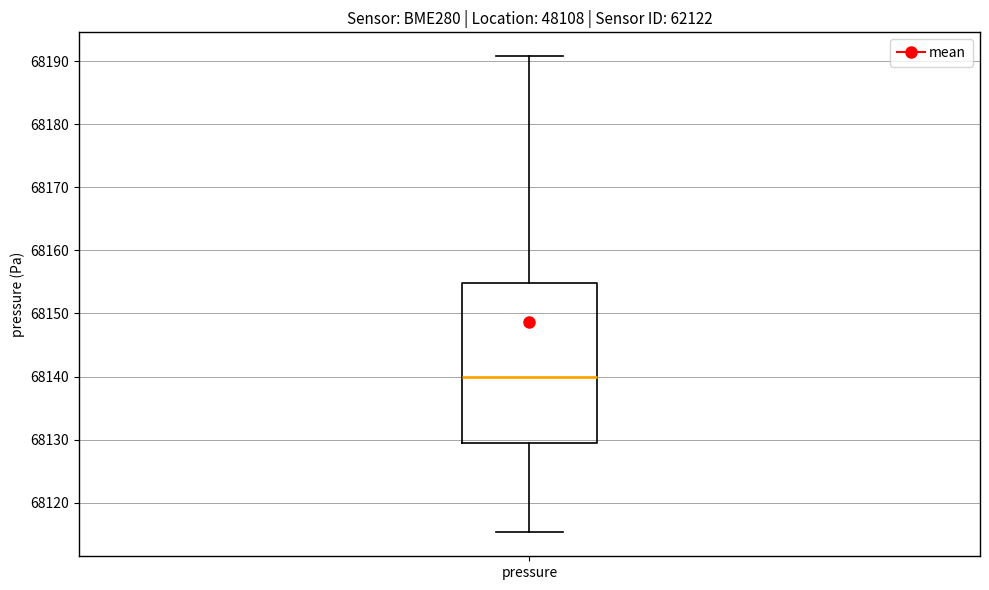

Read this box plot against the y-axis: the position of the median line, the range covered by the box, and the ends of both whiskers. The values are not printed on the chart, so give them approximately, as read against the axis.

median 68140, box 68129 to 68155, whiskers 68115 to 68191